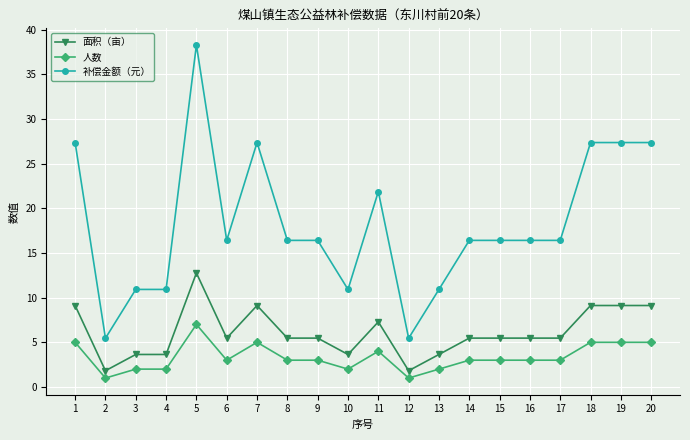

Which series has the widest spread of values?

补偿金额（元）